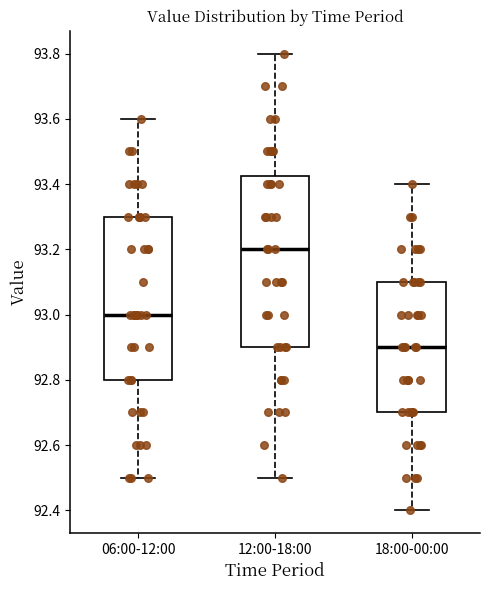

Which box has the highest median line?

12:00-18:00